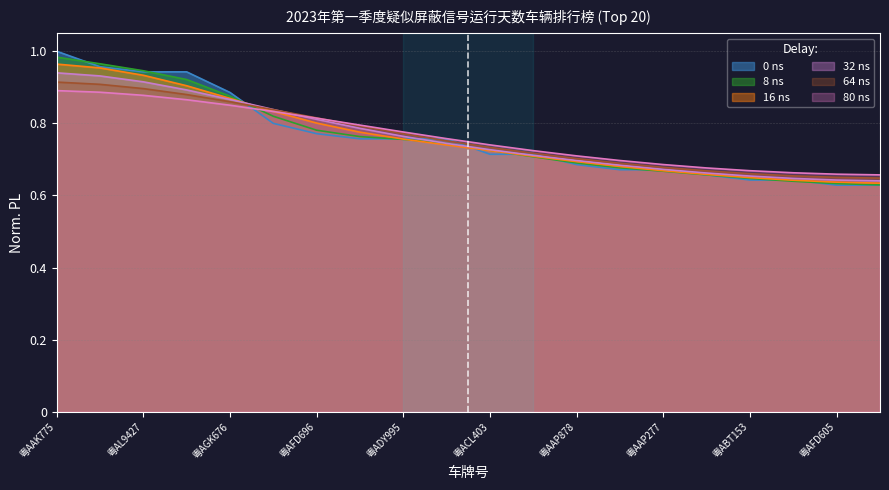

What is the sum of the values at 粤AN4303 and 粤AP5223?

1.7